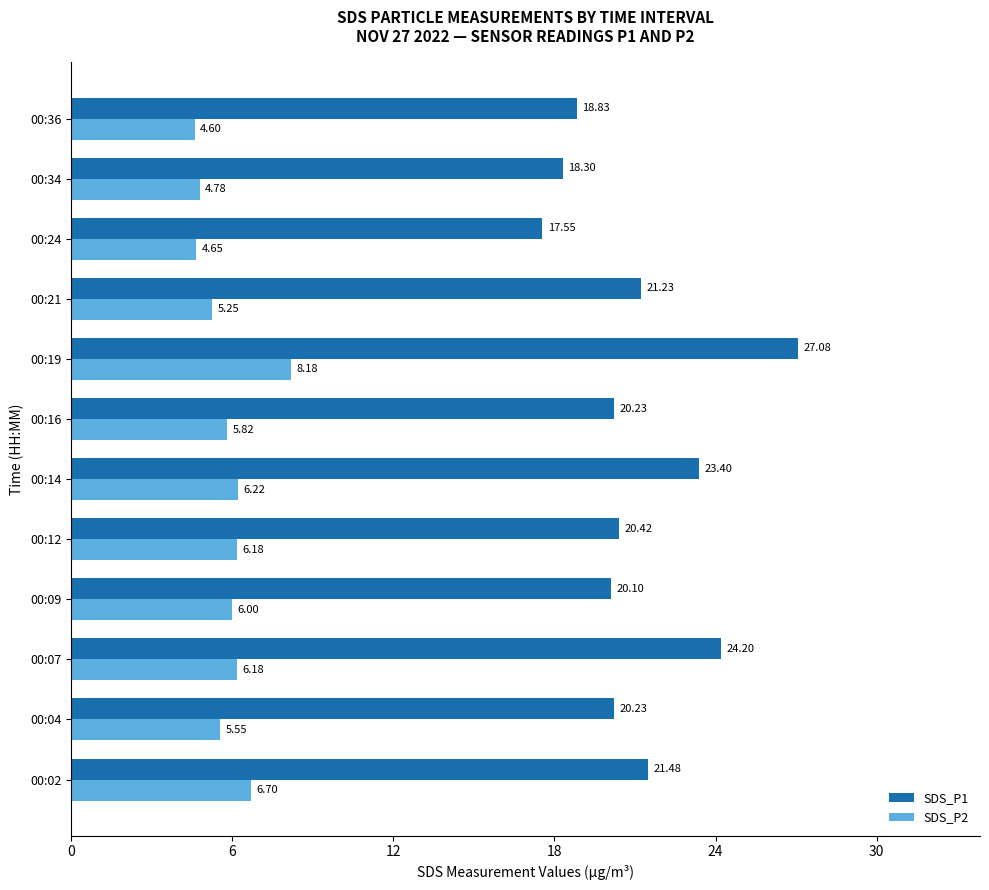

What is the difference between the SDS_P2 values at 00:07 and 00:24?

1.5